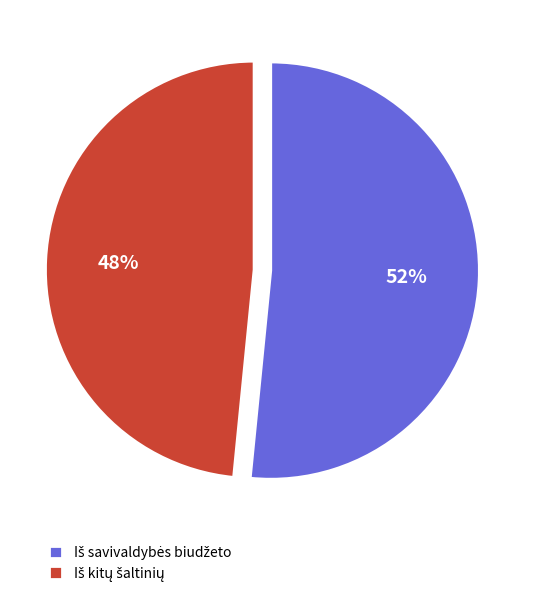

Is there any slice that represents more than half of the pie?

Yes